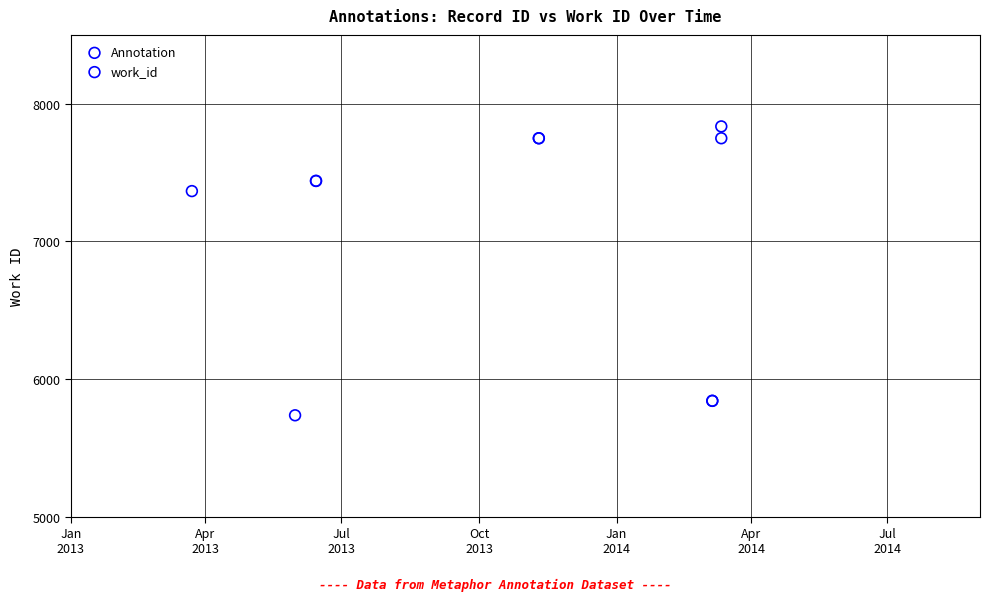

What Y value in the scatter plot is closest to 6785?

7365